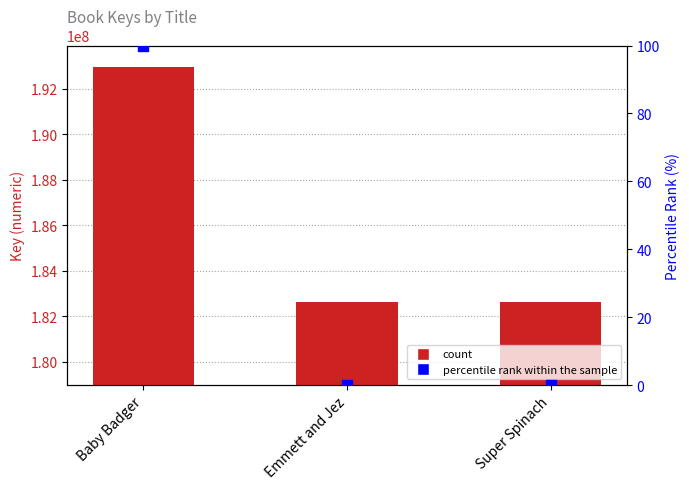

At which category is the sum across all series the highest?

Baby Badger